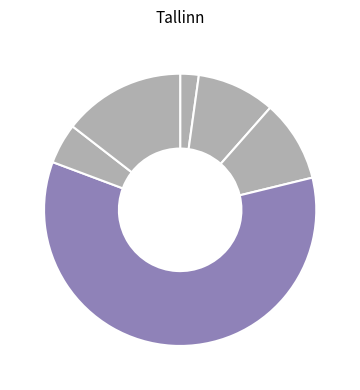

How many slices are in this pie chart?

6